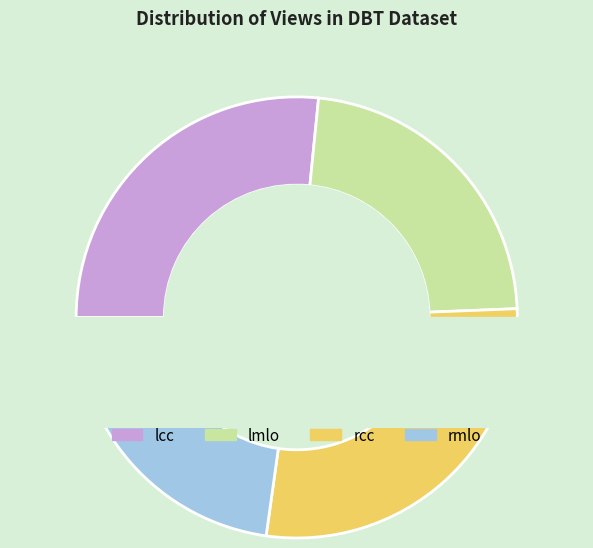

What portion of the pie excludes lmlo?

77.2%